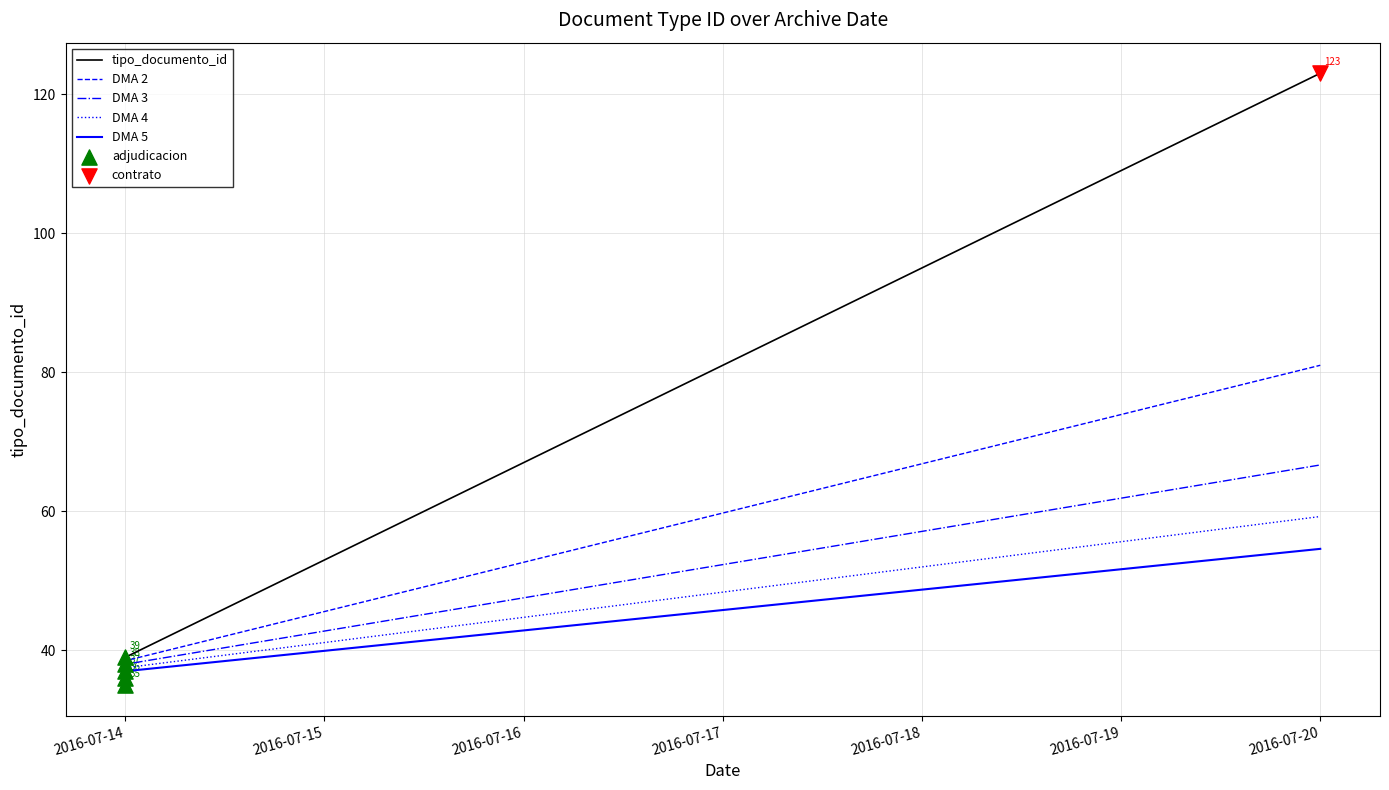

What is the ratio of the value at 2016-07-20 to the value at 2016-07-14?

3.3